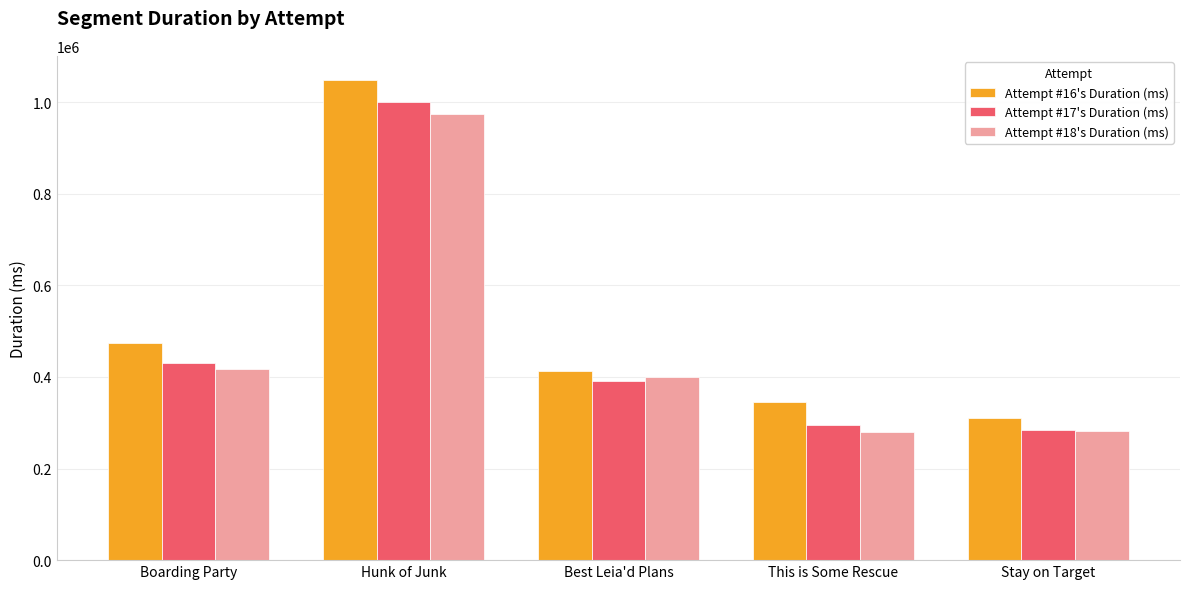

Rank the categories by Attempt #16's Duration (ms) value from lowest to highest.

Stay on Target, This is Some Rescue, Best Leia'd Plans, Boarding Party, Hunk of Junk